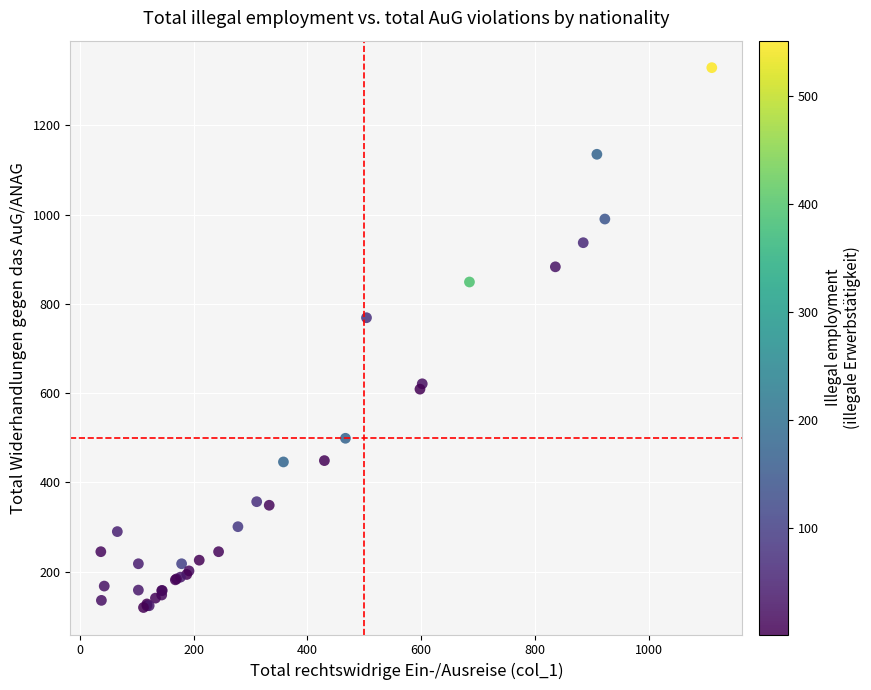

What Y value in the scatter plot is closest to 724?

769